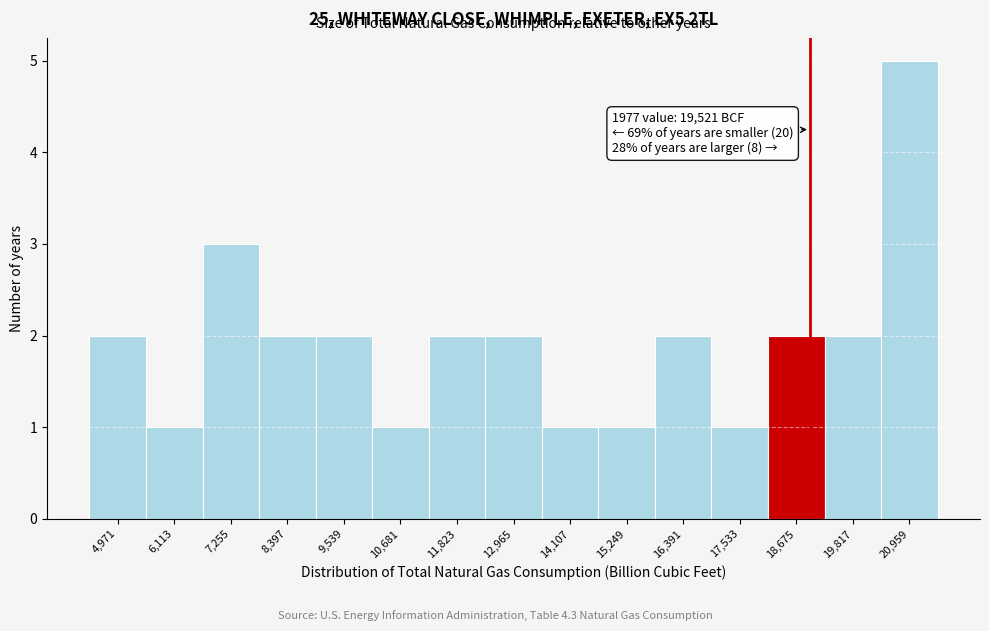

Reading left to right, what are all the values shown in this chart?

2	1	3	2	2	1	2	2	1	1	2	1	2	2	5